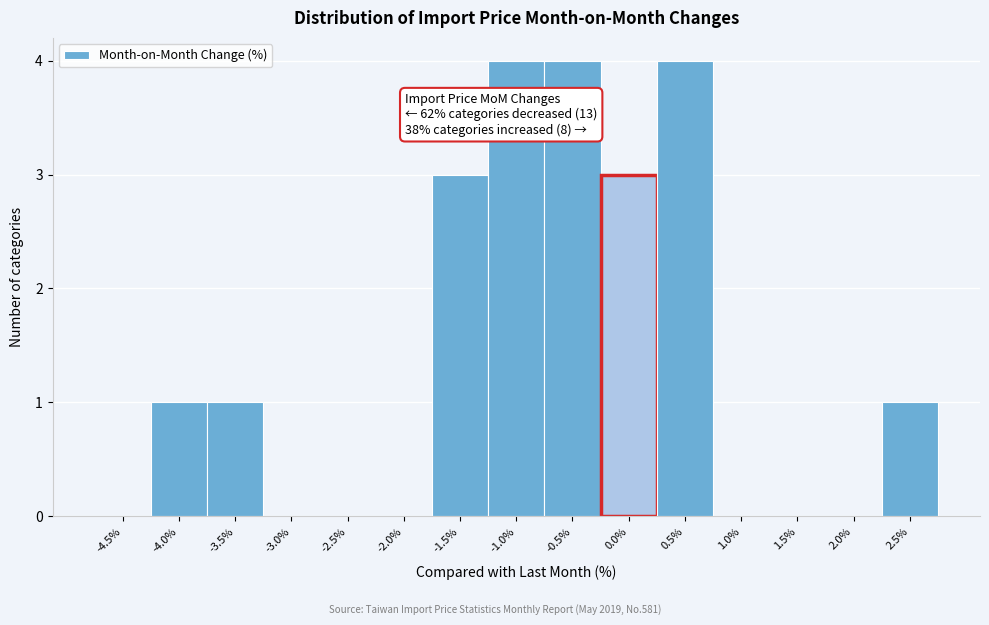

Reading left to right, what are all the values shown in this chart?

-4.5%=0	-4.0%=1	-3.5%=1	-3.0%=0	-2.5%=0	-2.0%=0	-1.5%=3	-1.0%=4	-0.5%=4	0.0%=3	0.5%=4	1.0%=0	1.5%=0	2.0%=0	2.5%=1